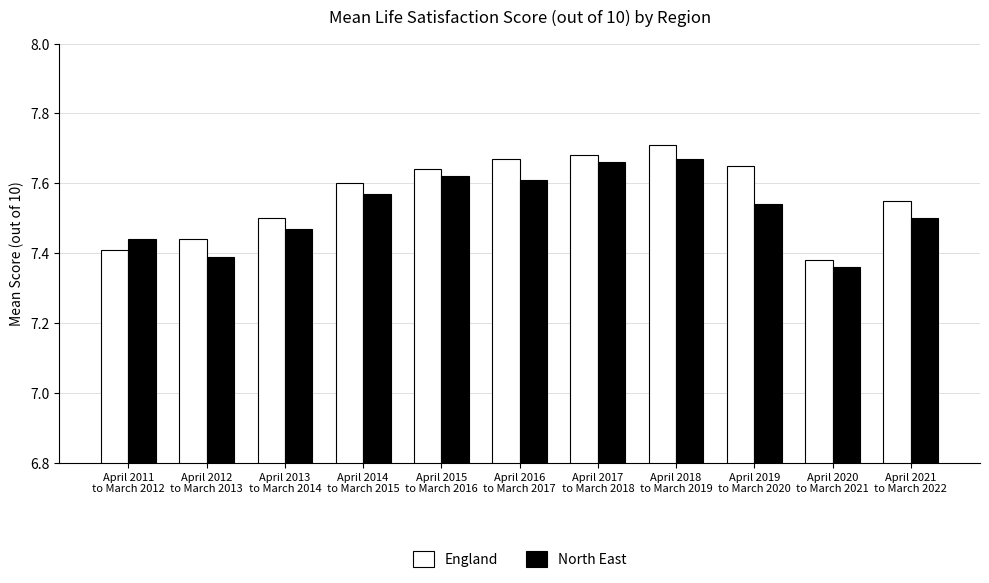

How many bars are there in each group?

2